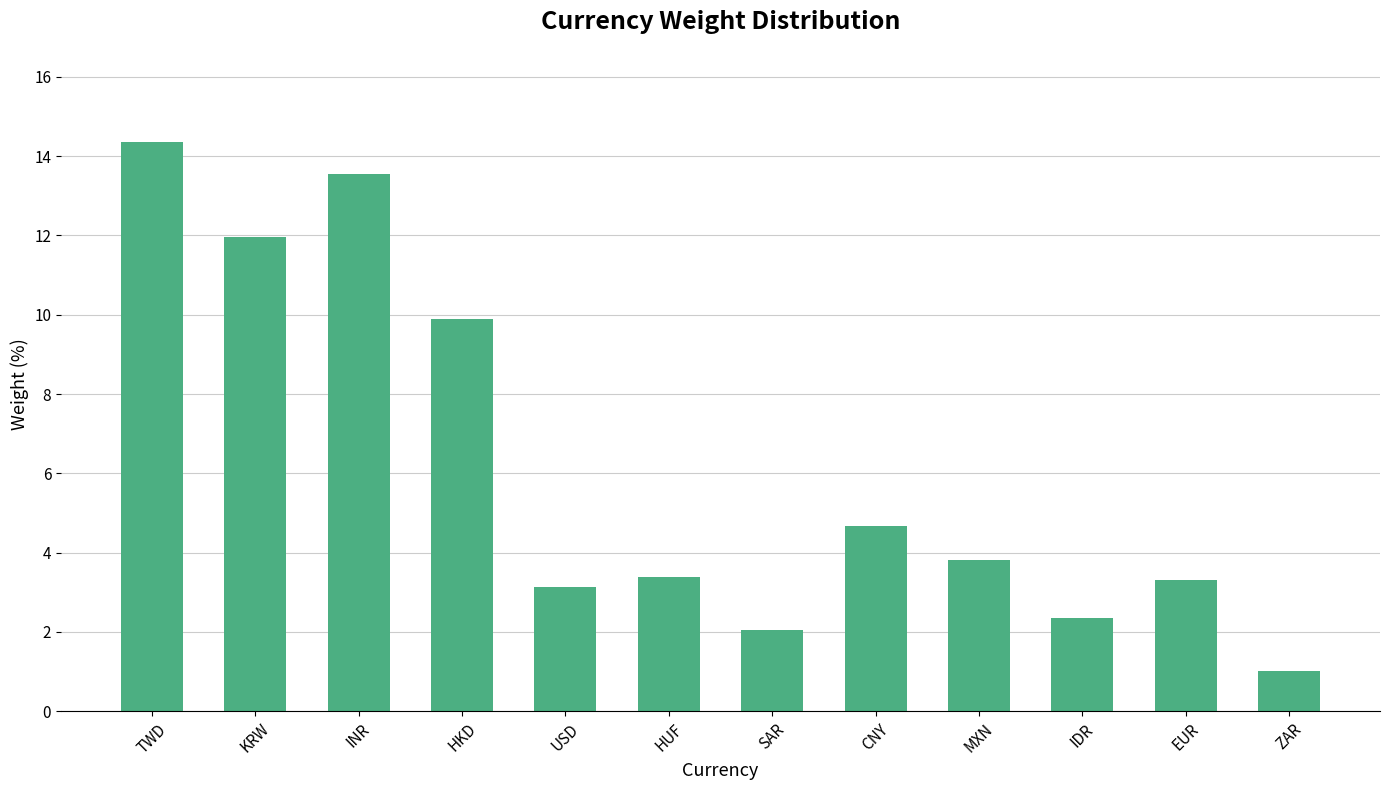

Is it true that the value at MXN is 5.9?

False